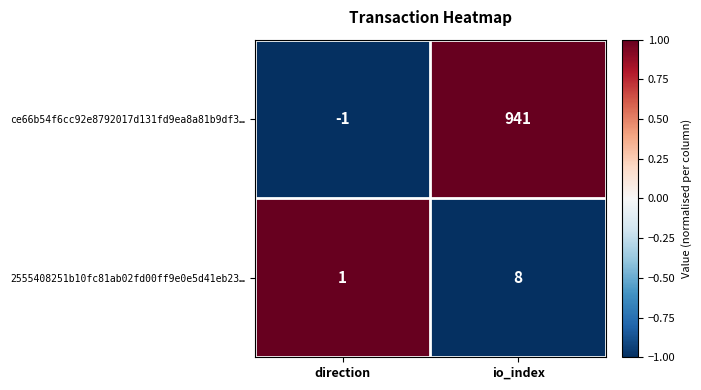

What is the maximum value for ce66b54f6cc92e8792017d131fd9ea8a81b9df3…?

941